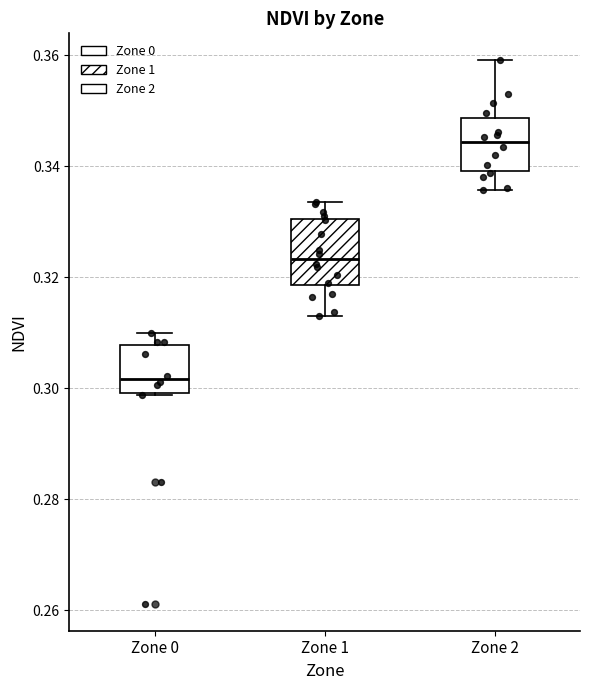

Which box is the tallest, from its lower edge to its upper edge?

Zone 1